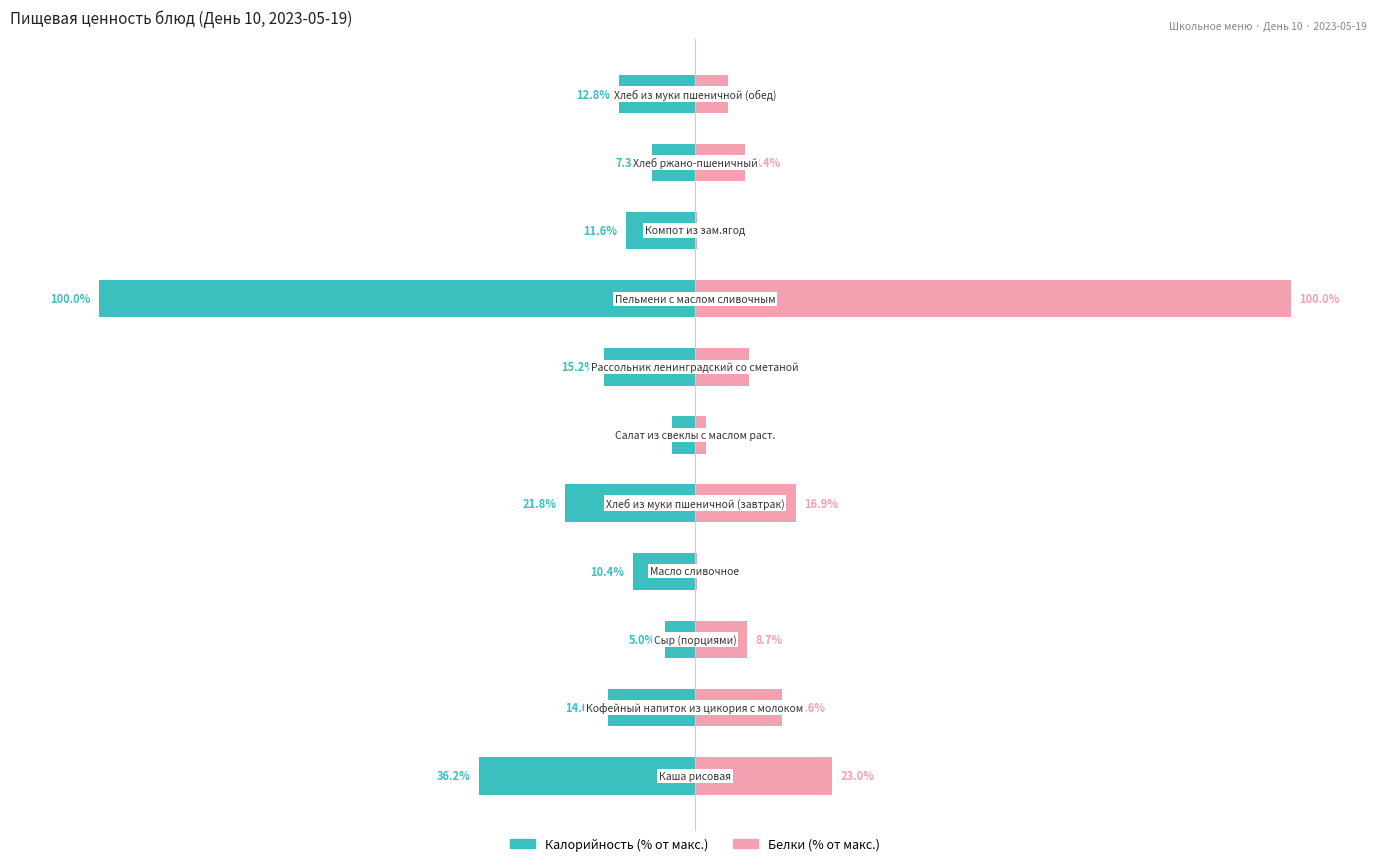

List the series in order of their peak value, highest first.

Белки, Калорийность